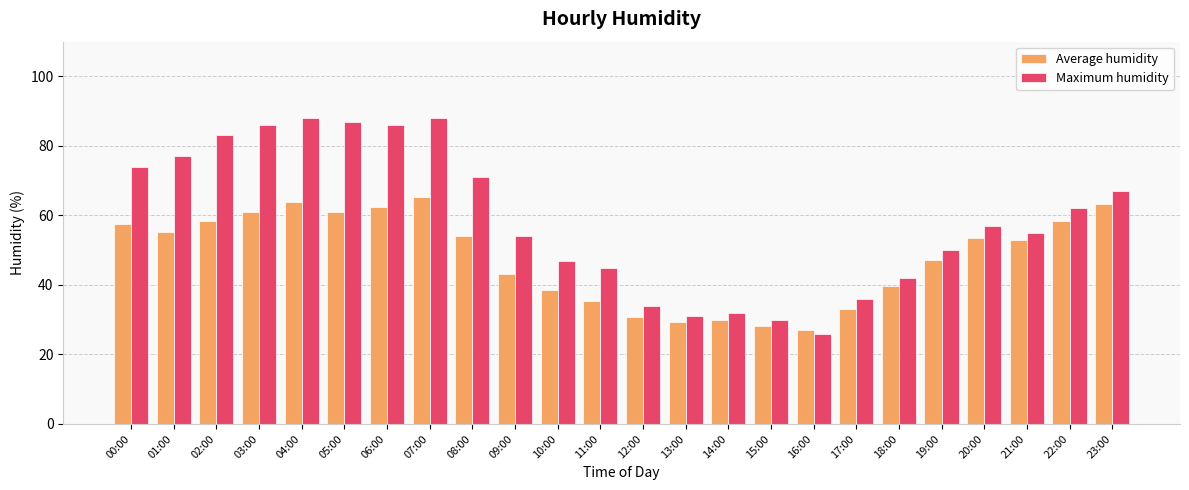

True or false: Maximum humidity has a value of 75.4 at 20:00.

False